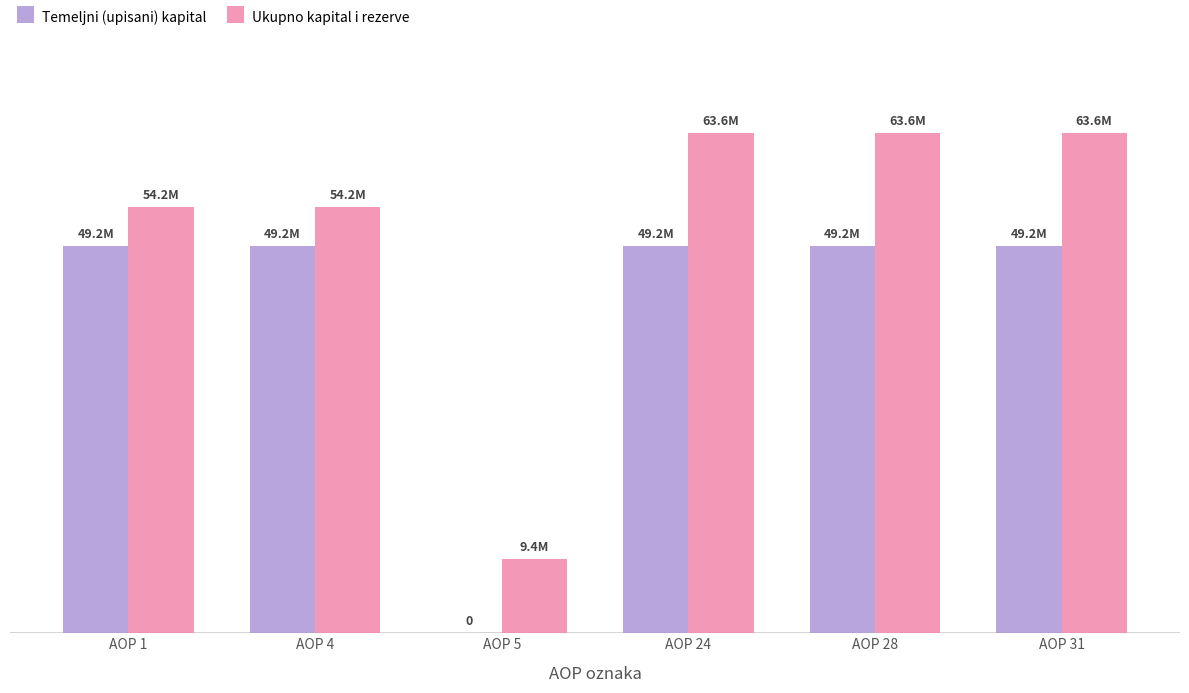

Are the bars horizontal?

No